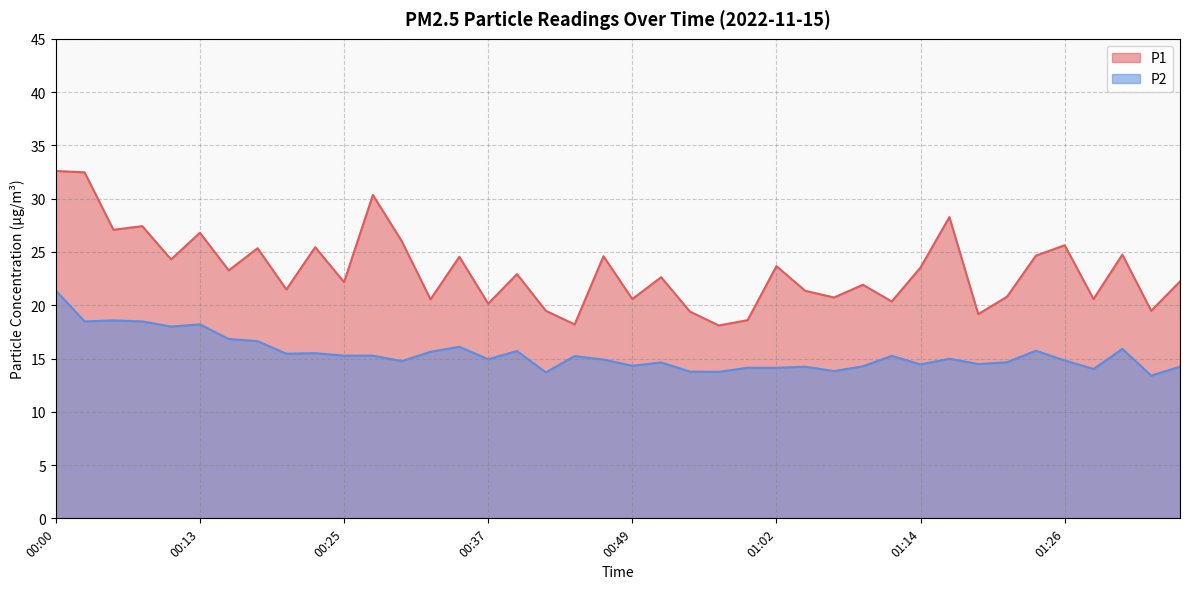

What is the difference between the highest and lowest values at 01:28?

6.6